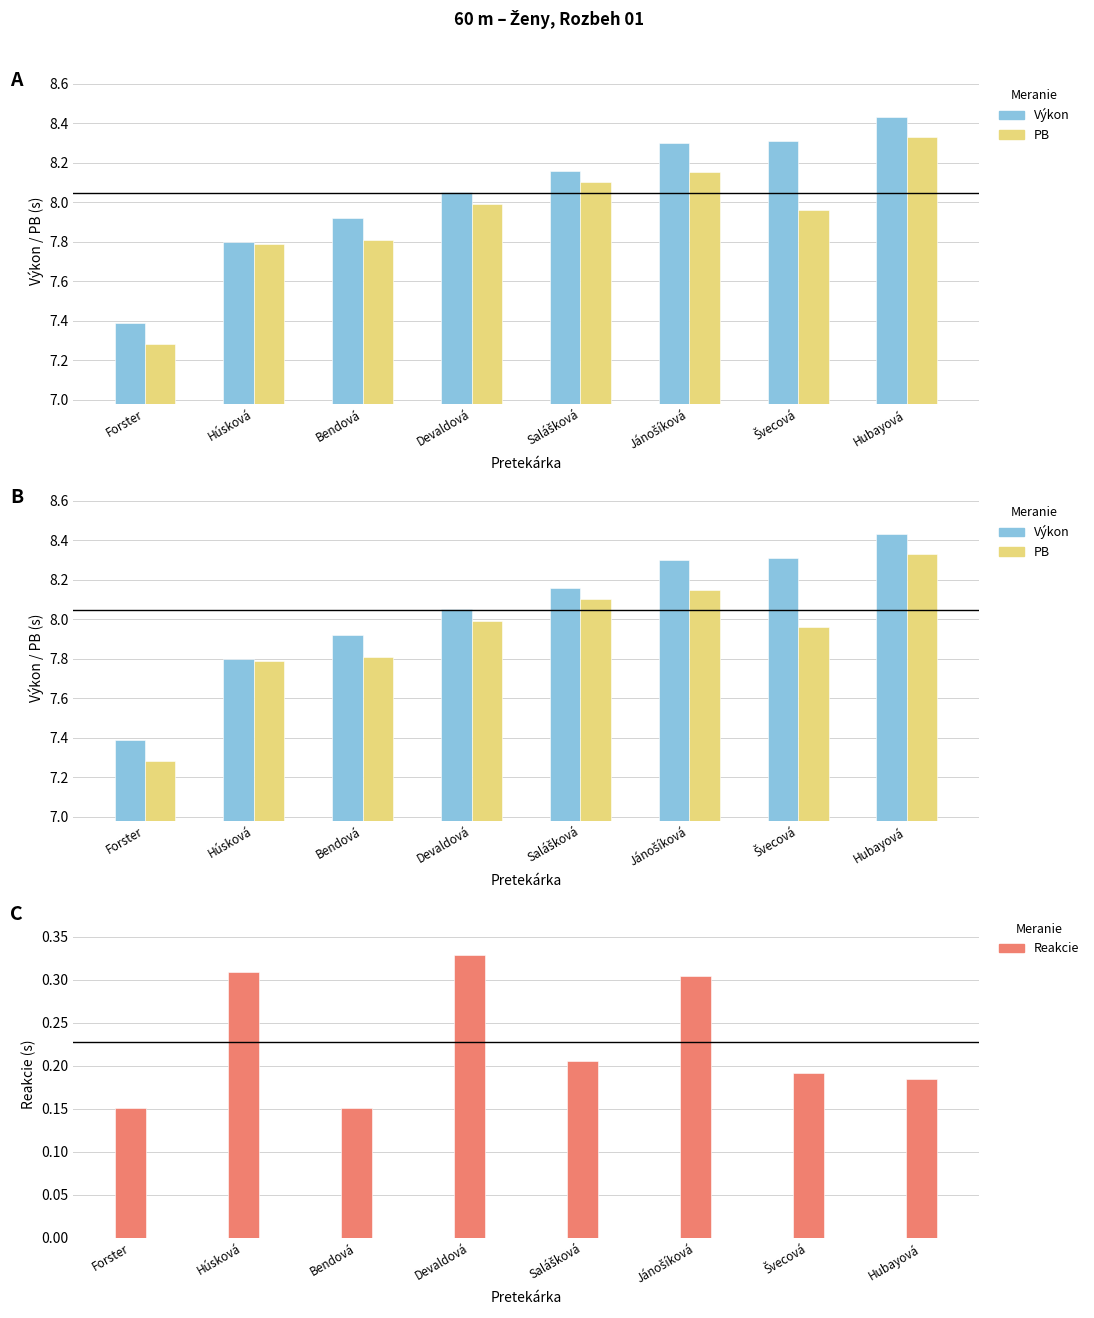

Read the PB value at Forster.

7.3